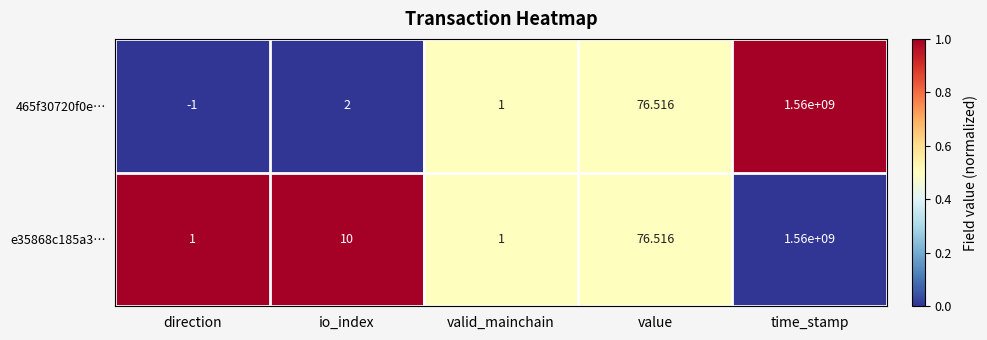

At which category does the chart reach its peak across all series?

time_stamp